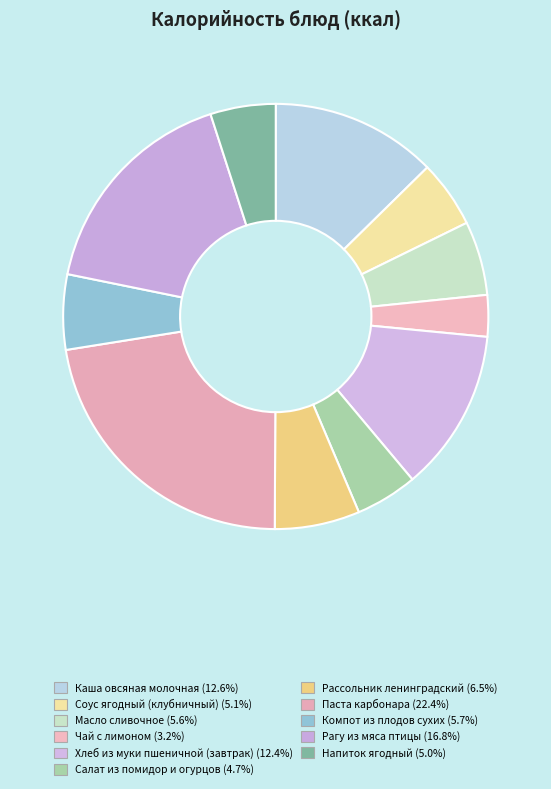

What percentage is the Напиток ягодный slice, to the nearest percent?

5%